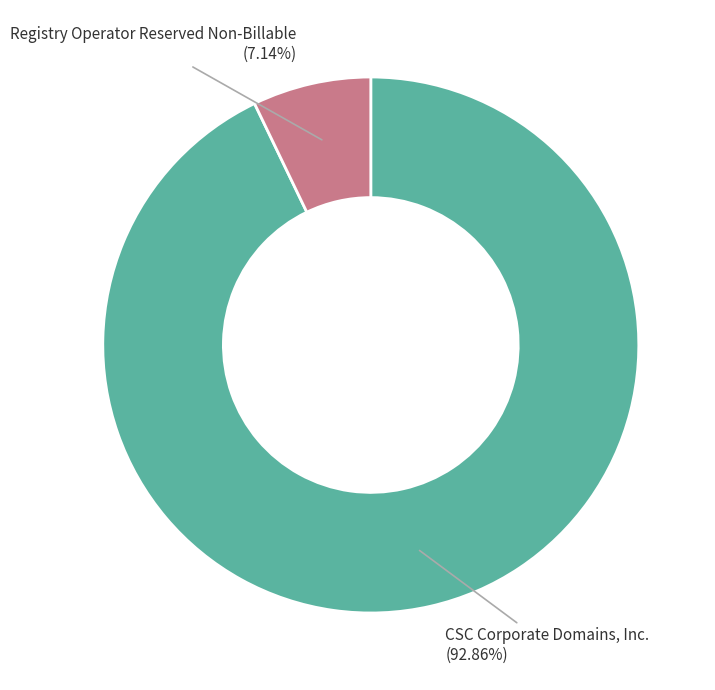

Is there any slice that represents more than half of the pie?

Yes